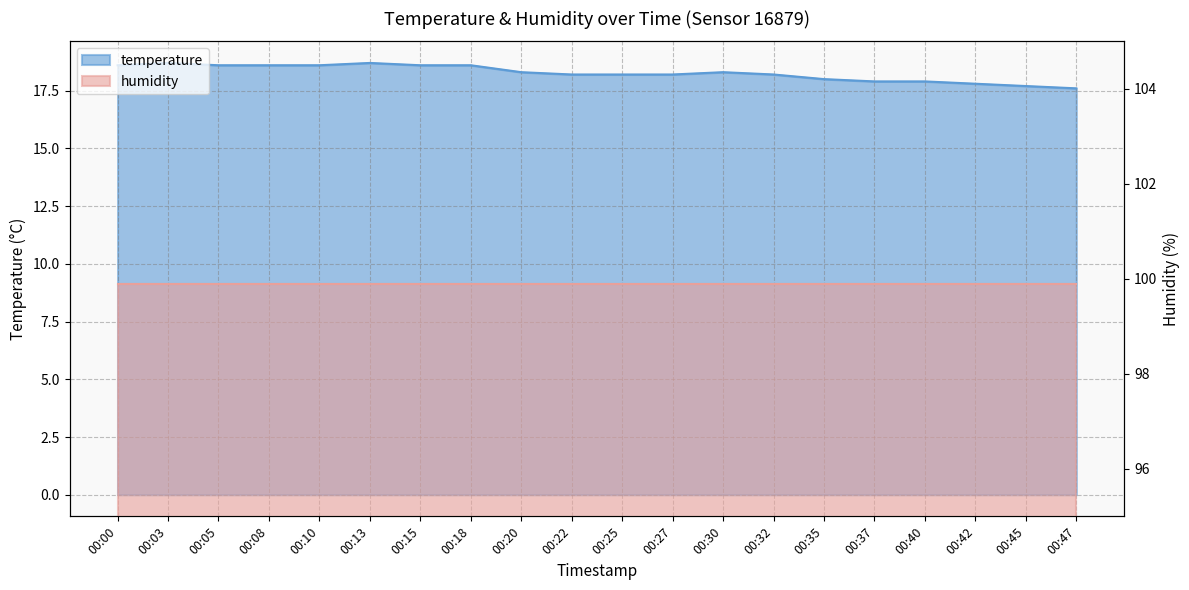

What is the approximate value at 00:25?

18.2